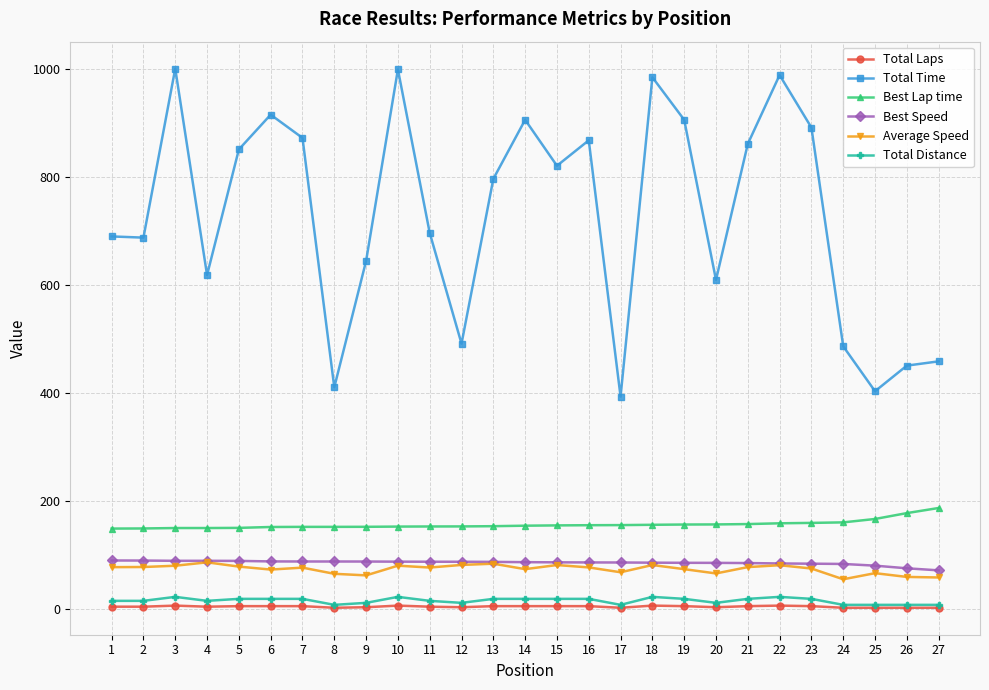

Is this an area chart (filled region under the line)?

No